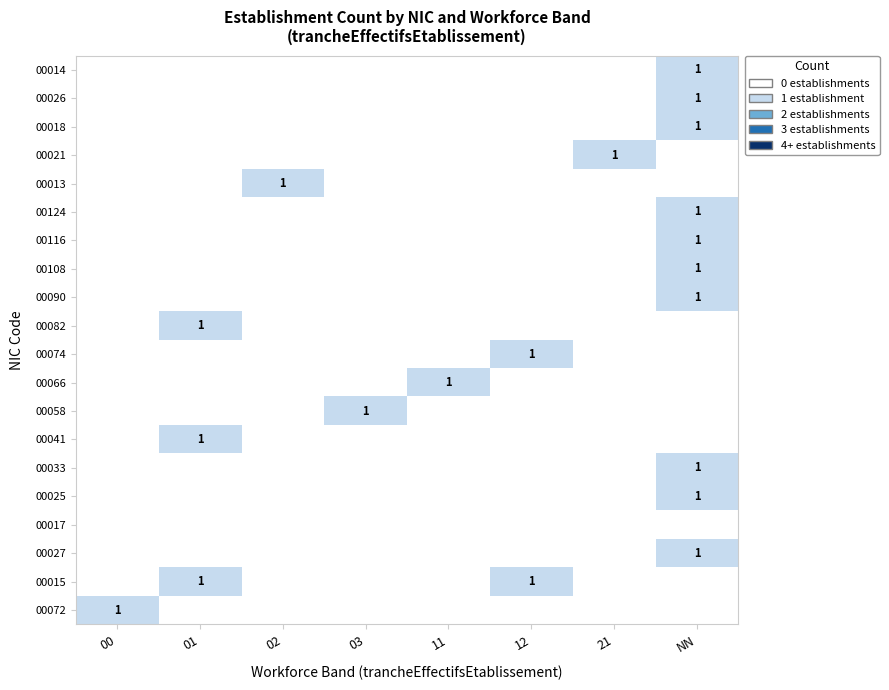

Which has a higher value, 02 or 21?

02